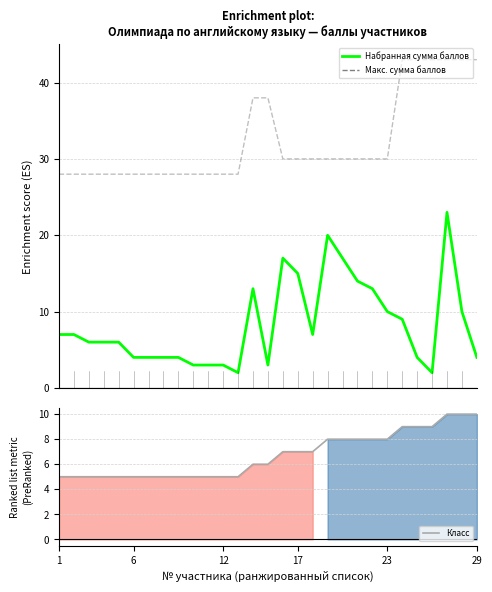

What is the average value of the Макс. сумма баллов series?

32